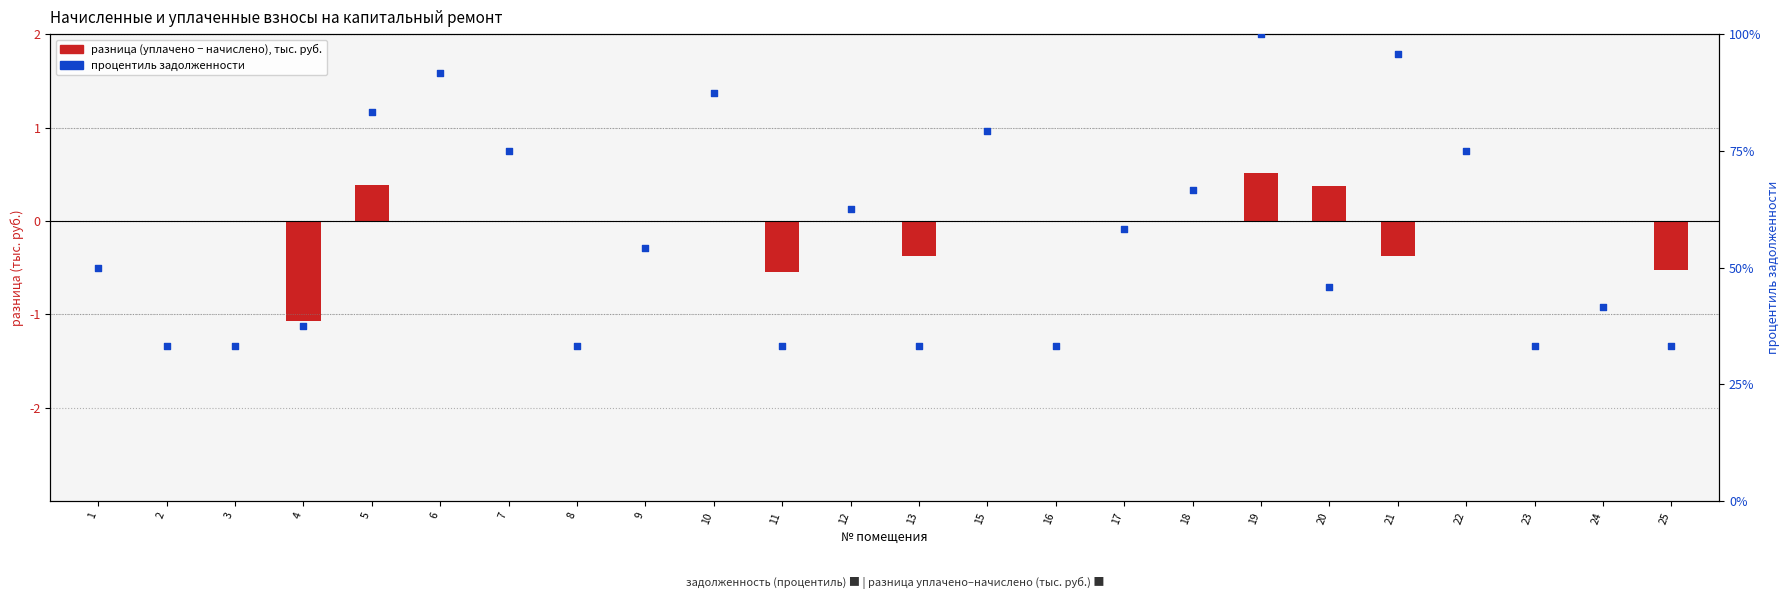

Which series has the largest Y range (max minus min)?

процентиль задолженности